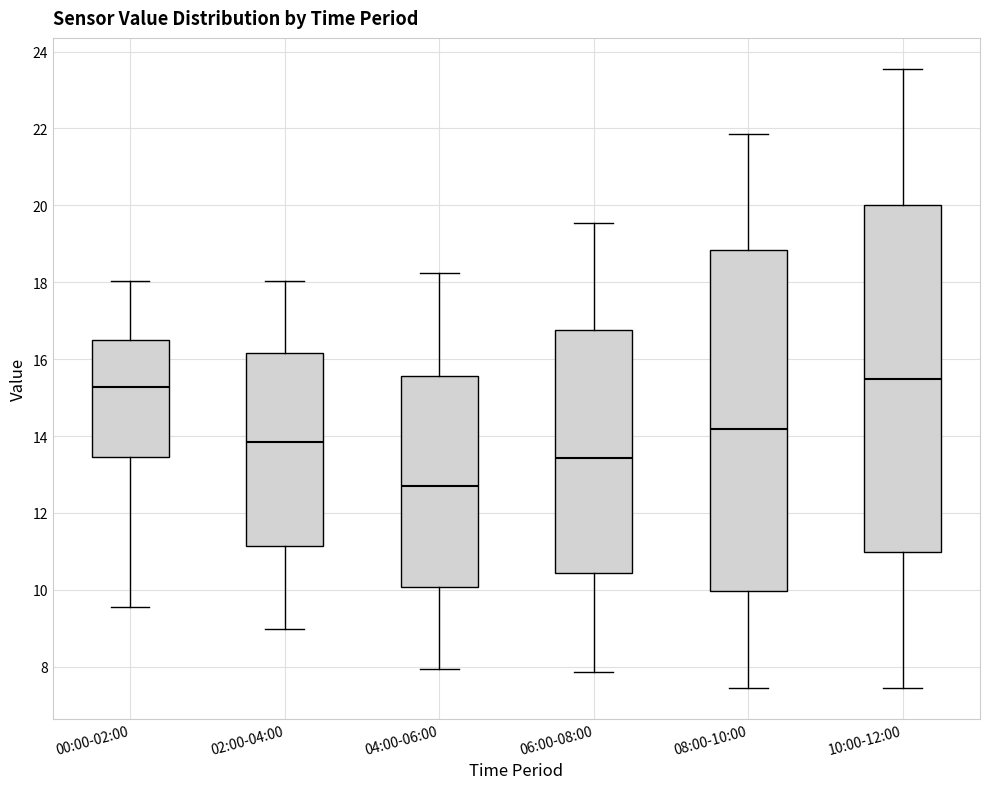

Reading left to right, transcribe this box plot: for each box, give where its median line is, the range the box spans, and where its two whiskers end, as read against the y-axis. The values are not printed on the chart, so give them approximately, as read against the axis.

00:00-02:00: median 15.2, box 13.4 to 16.4, whiskers 9.6 to 18.0
02:00-04:00: median 13.8, box 11.2 to 16.2, whiskers 9.0 to 18.0
04:00-06:00: median 12.8, box 10.0 to 15.6, whiskers 8.0 to 18.2
06:00-08:00: median 13.4, box 10.4 to 16.8, whiskers 7.8 to 19.6
08:00-10:00: median 14.2, box 10.0 to 18.8, whiskers 7.4 to 21.8
10:00-12:00: median 15.4, box 11.0 to 20.0, whiskers 7.4 to 23.6